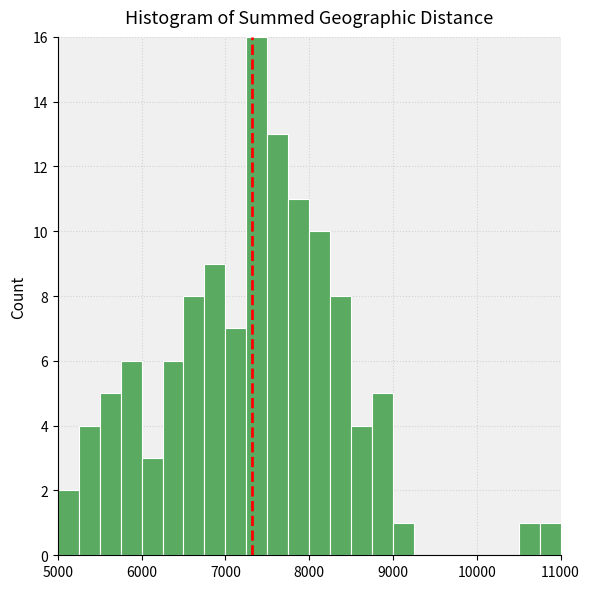

Read against the x-axis, roughly where is the centre of the tallest bar?

7400